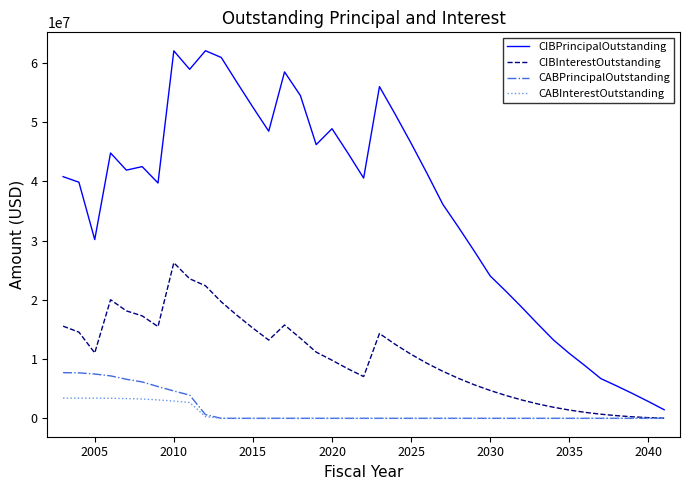

At how many categories does at least one series exceed 22489067?

28